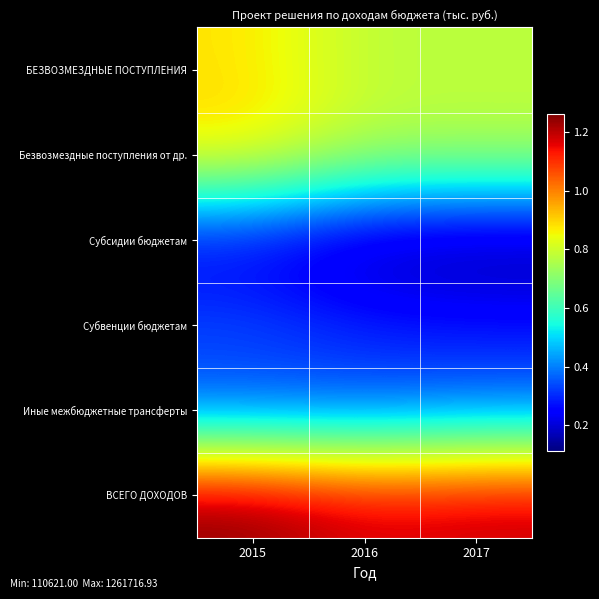

How many series are shown in this chart?

6